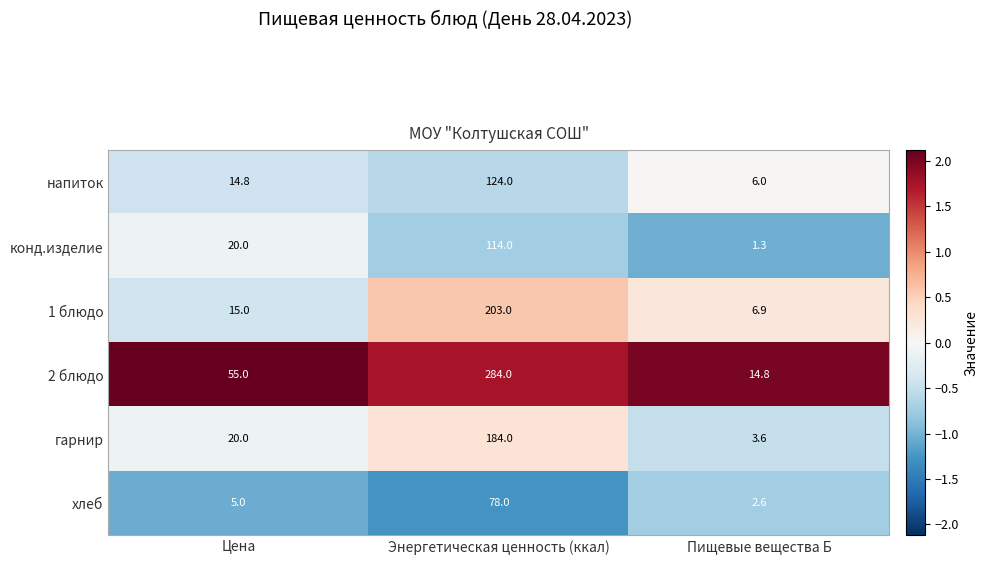

Rank the categories by хлеб value from lowest to highest.

Пищевые вещества Б, Цена, Энергетическая ценность (ккал)